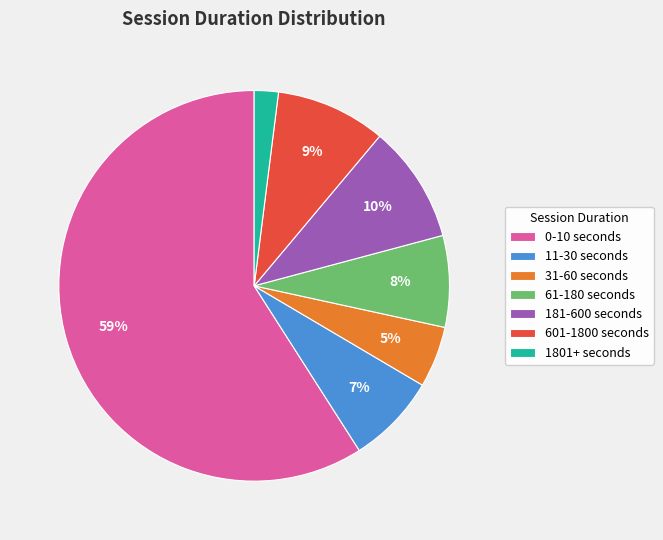

Does 181-600 seconds represent more than half of the total?

No